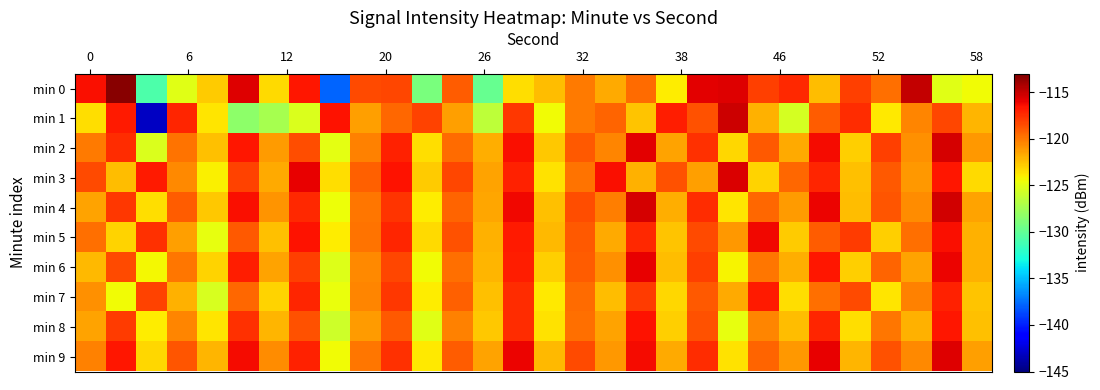

How many data points does each series have?

30